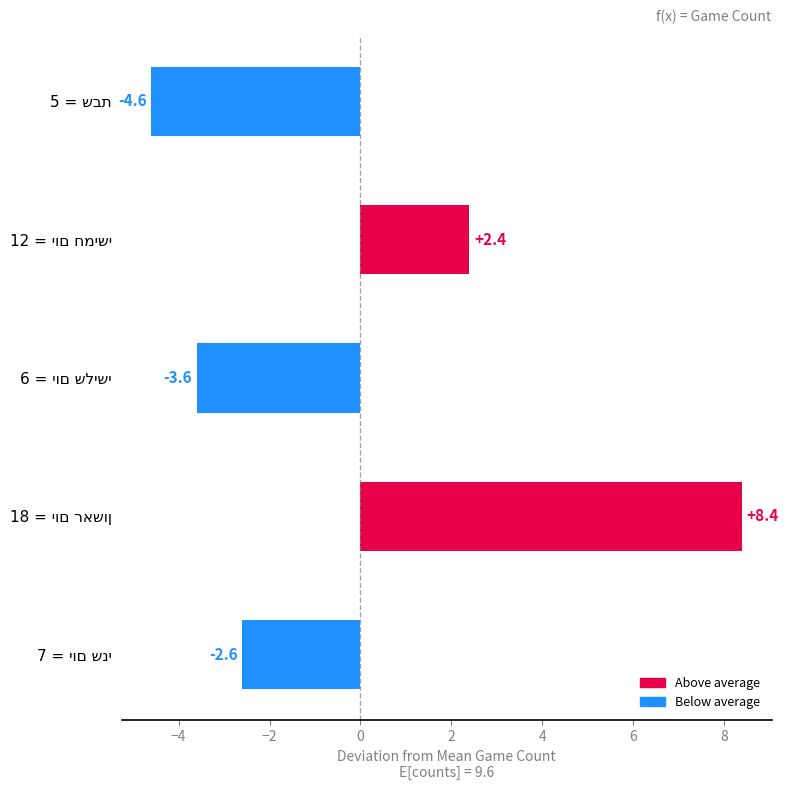

What is the difference between the maximum and second lowest values?

12.0